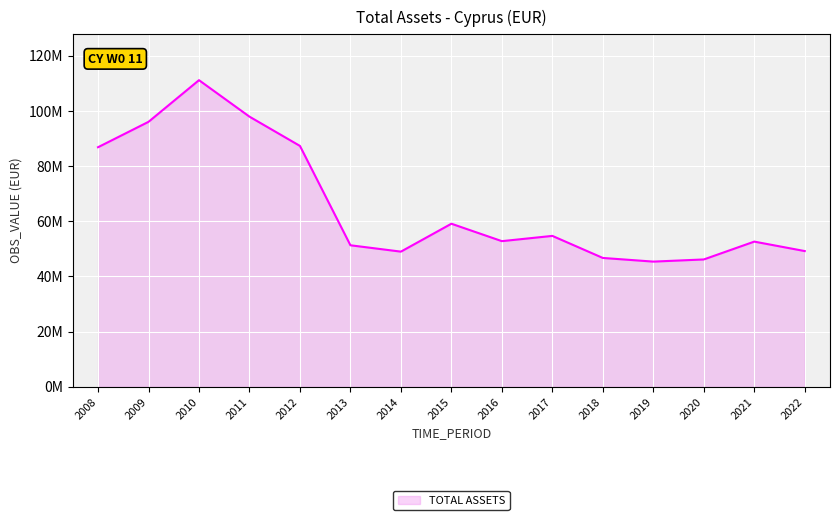

Does the chart display data point markers on the line(s)?

No